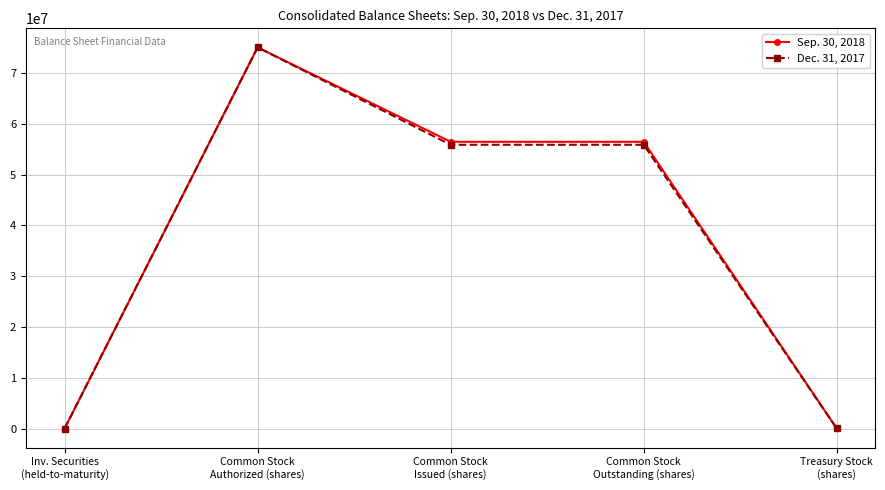

At how many categories does at least one series exceed 50338410?

3